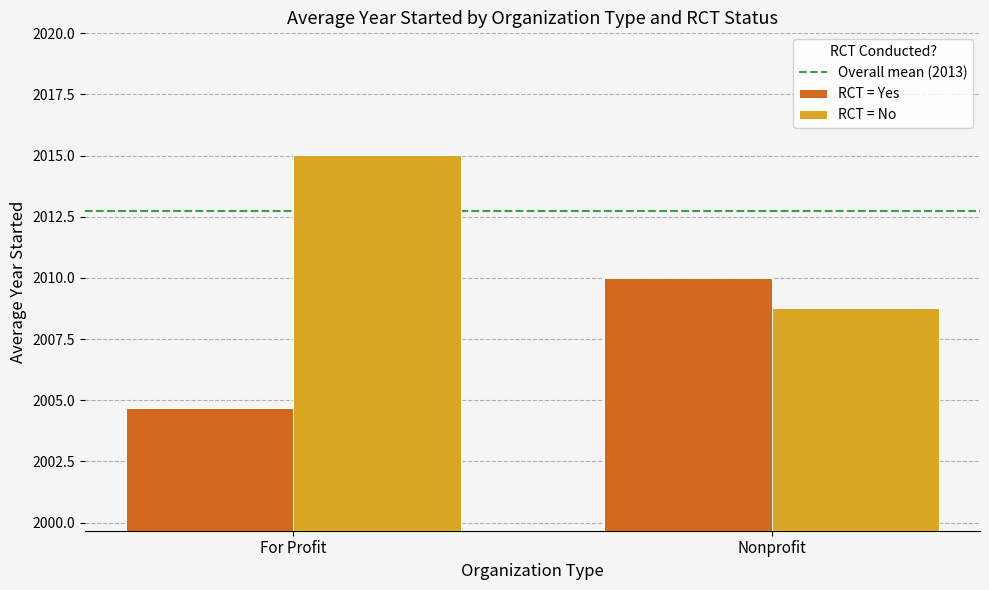

At which label does RCT = Yes reach its peak?

Nonprofit